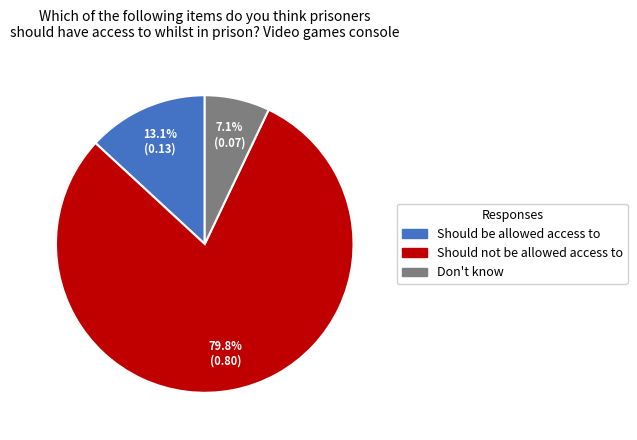

True or false: Should not be allowed access to accounts for 80% of the total.

True